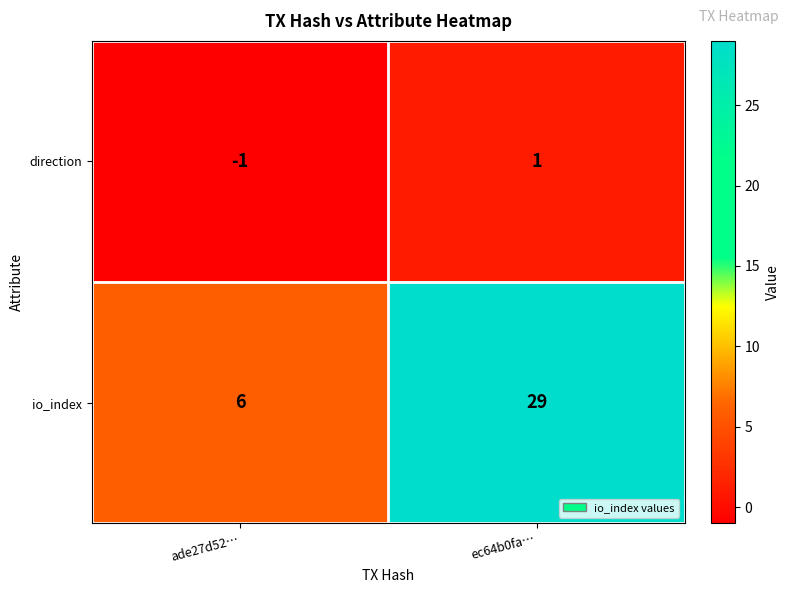

What is the average value of the io_index series?

18